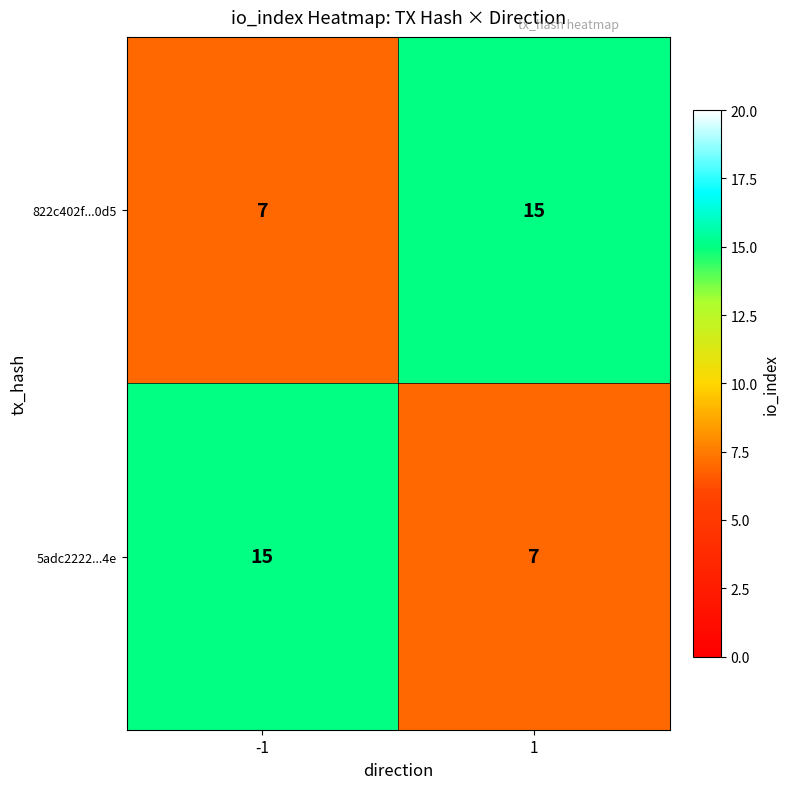

Is the value of 5adc2222...4e at 1 greater than the value of 822c402f...0d5 at 1?

No